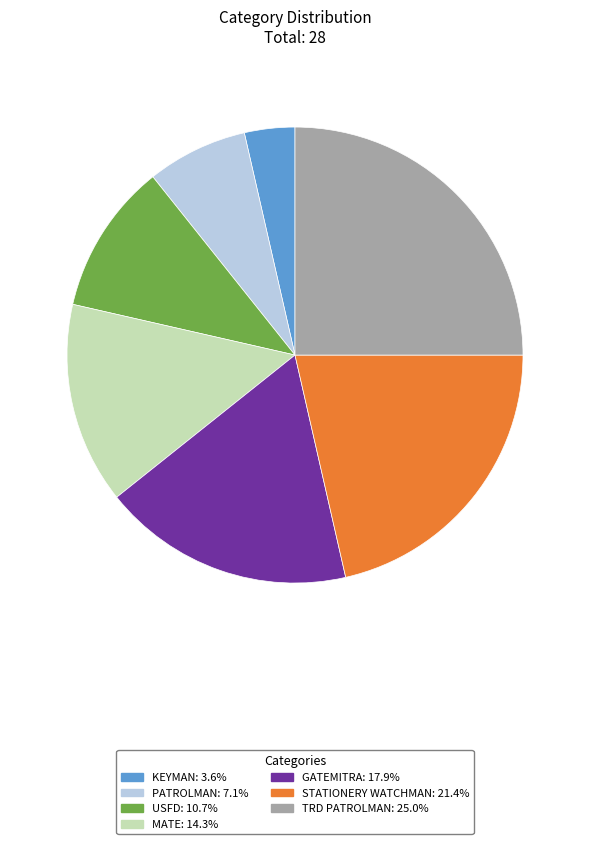

Does PATROLMAN account for over 50% of the chart?

No